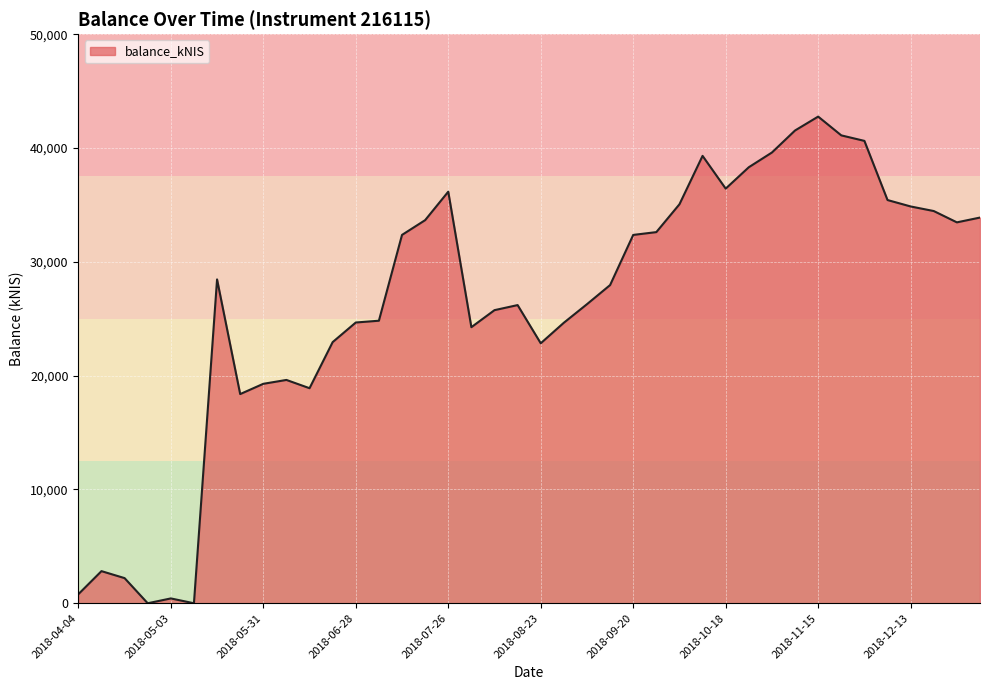

What is the greatest value displayed?

42758.1